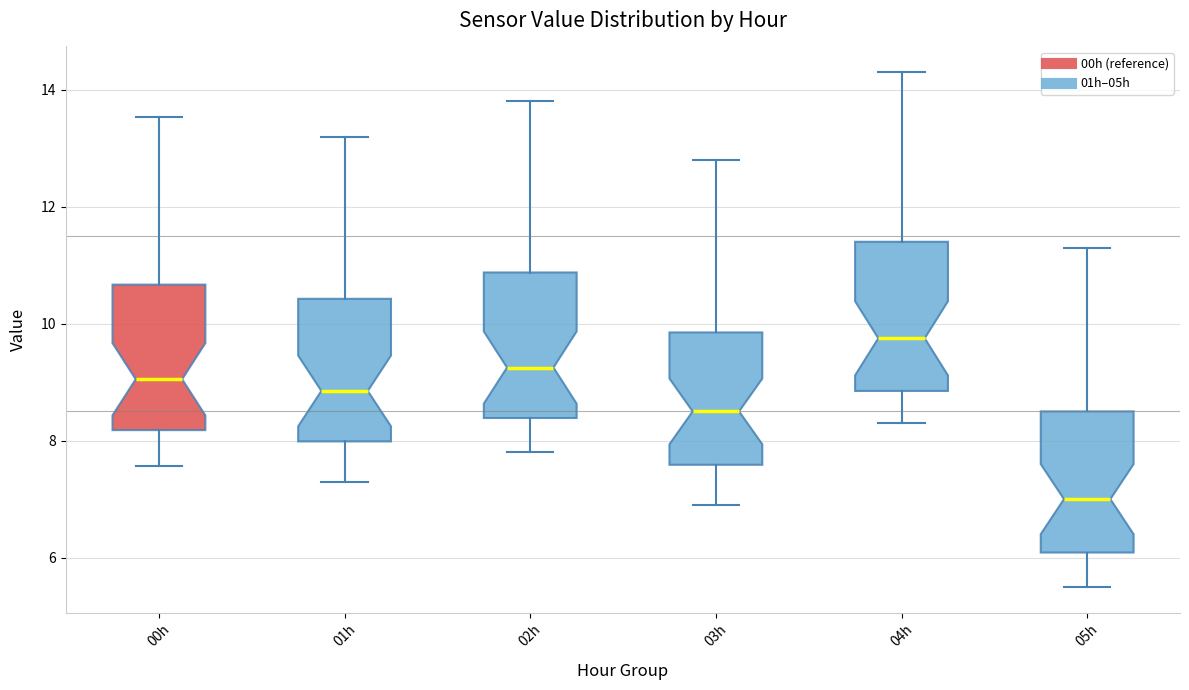

Reading left to right, transcribe this box plot: for each box, give where its median line is, the range the box spans, and where its two whiskers end, as read against the y-axis. The values are not printed on the chart, so give them approximately, as read against the axis.

00h: median 9.0, box 8.2 to 10.6, whiskers 7.6 to 13.6
01h: median 8.8, box 8.0 to 10.4, whiskers 7.4 to 13.2
02h: median 9.2, box 8.4 to 10.8, whiskers 7.8 to 13.8
03h: median 8.6, box 7.6 to 9.8, whiskers 7.0 to 12.8
04h: median 9.8, box 8.8 to 11.4, whiskers 8.4 to 14.4
05h: median 7.0, box 6.0 to 8.6, whiskers 5.6 to 11.4